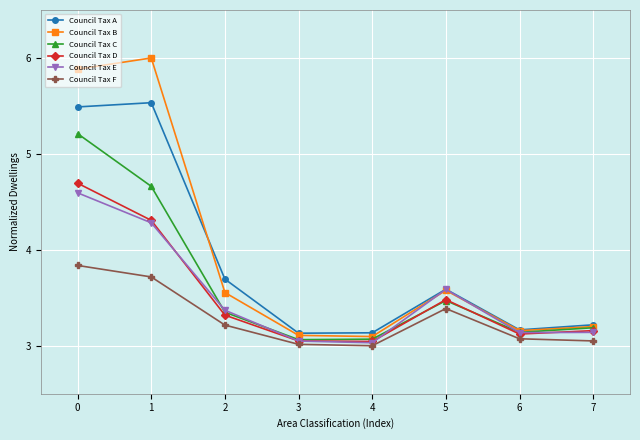

What is the sum of the Council Tax A values at 2 and 1?

9.2